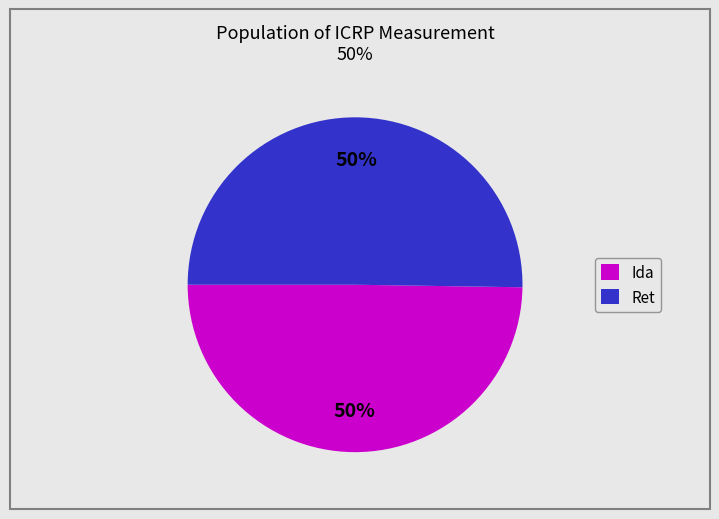

To the nearest percent, what is the combined percentage of Ret and Ida?

100%